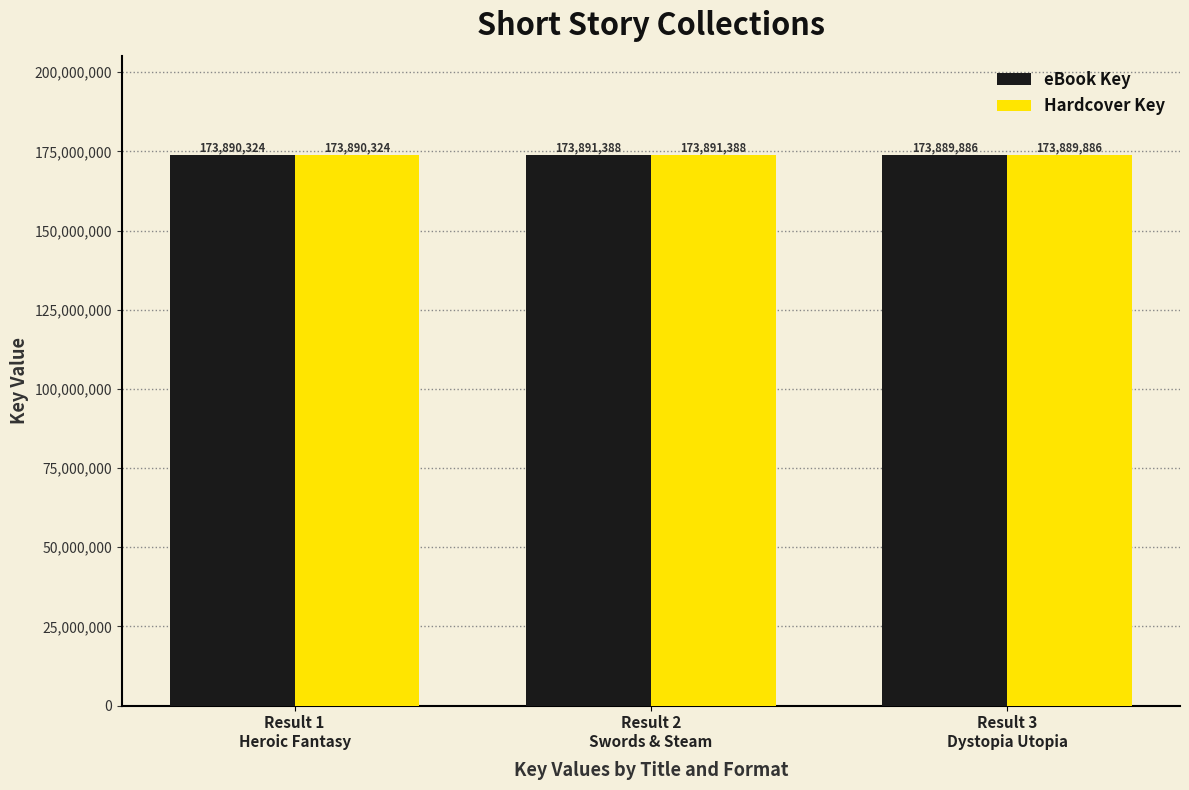

Count the Hardcover Key values in the range 173889886 to 173891388.

3